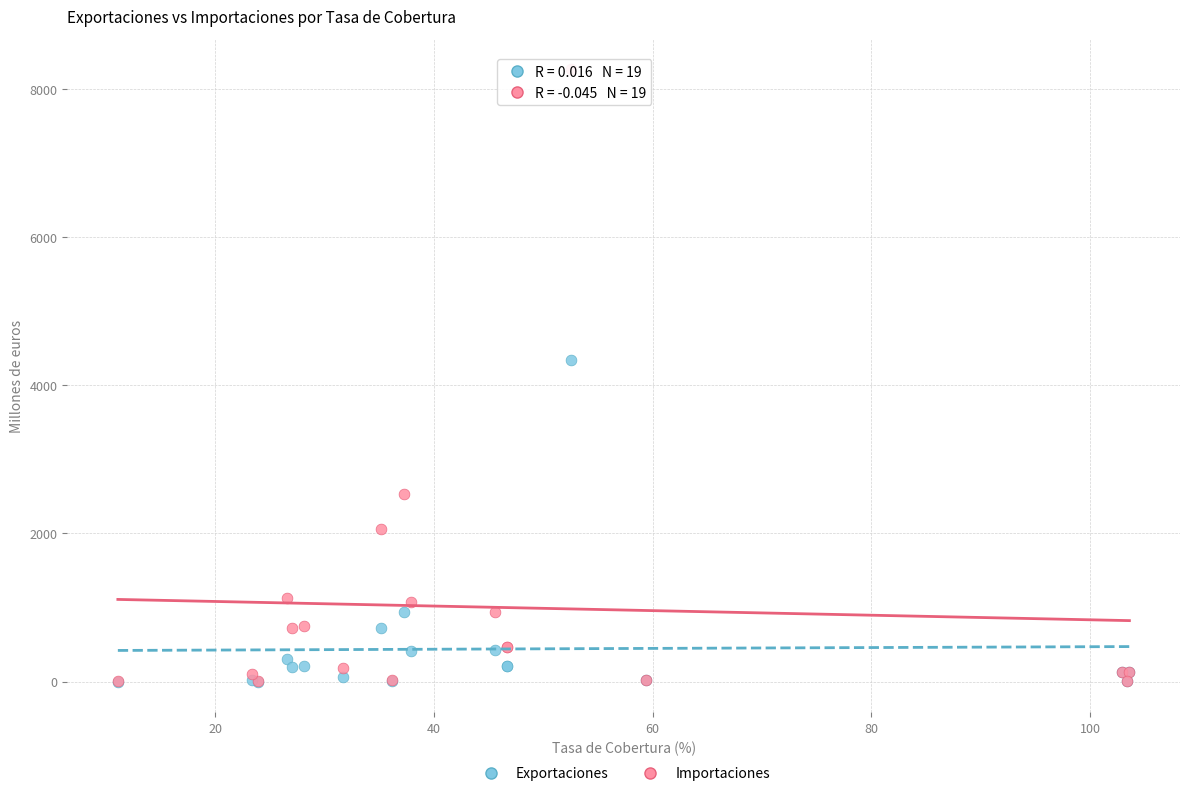

Across all series, what Y value is closest to 4130?

4340.7